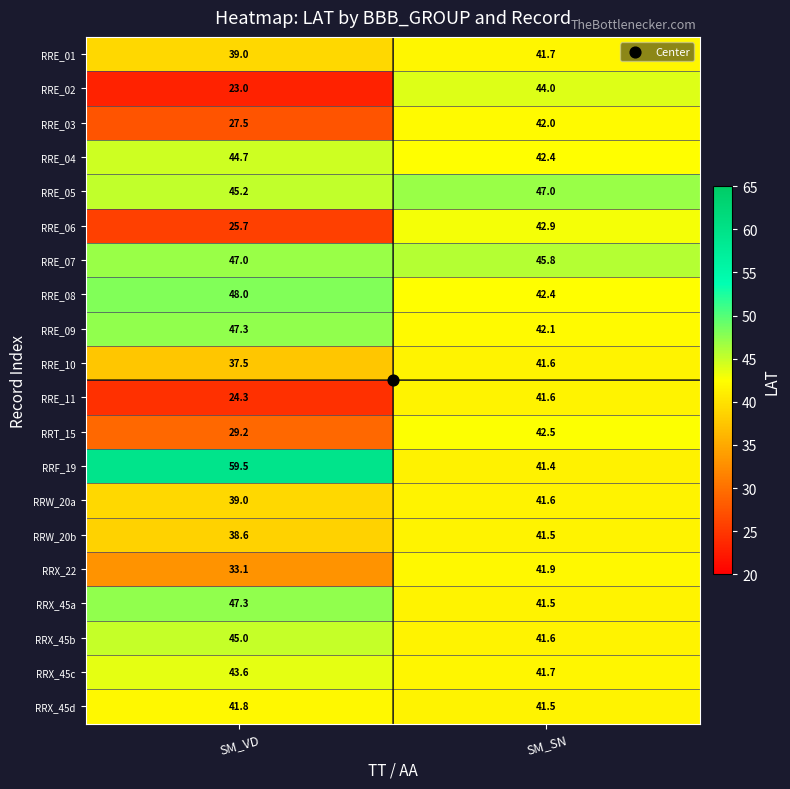

Between SM_VD and SM_SN, which series saw the biggest shift?

RRE_02